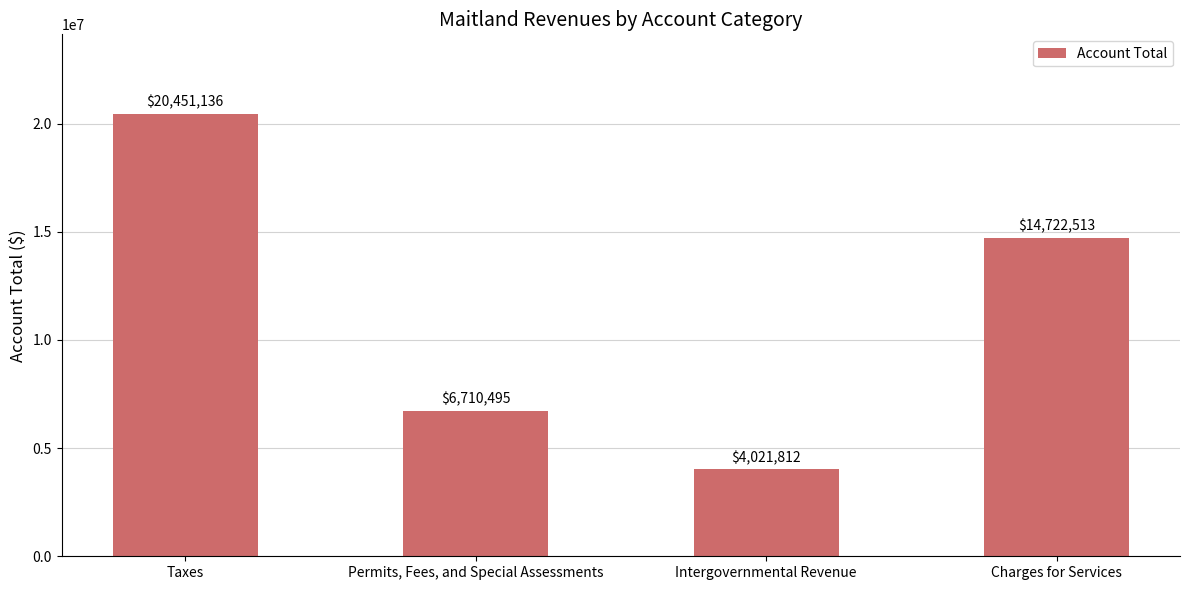

What is the label of the 3rd bar from the left?

Intergovernmental Revenue